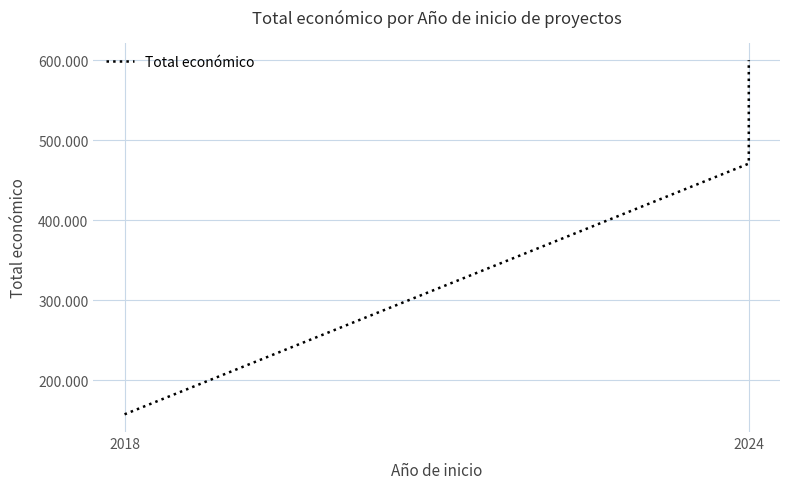

Which category has the lowest value across all series?

2018